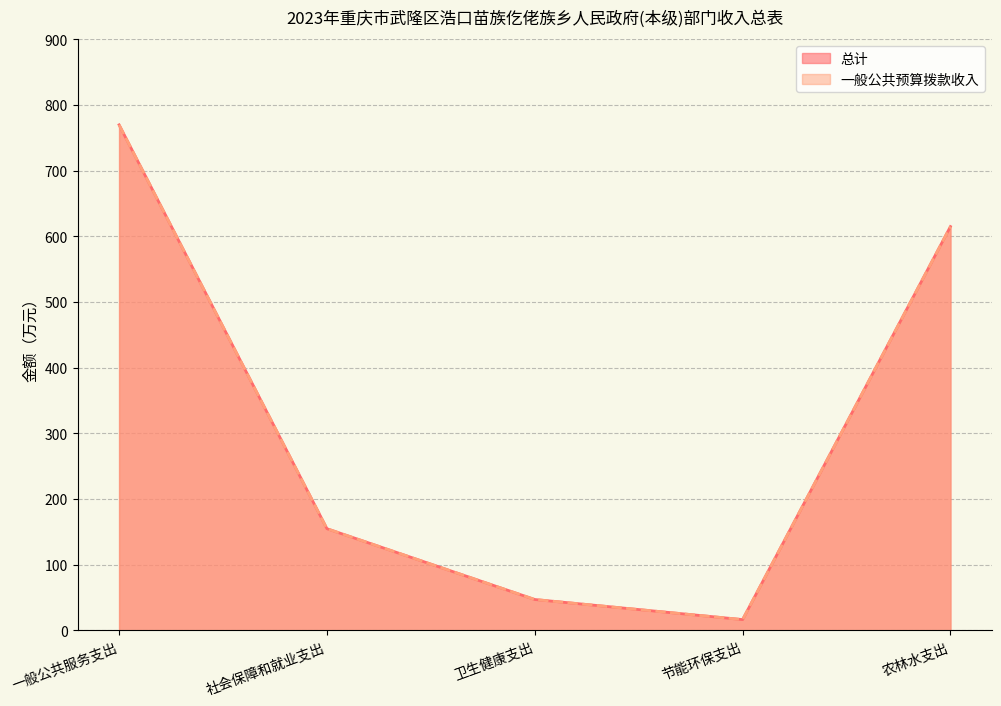

Which label corresponds to the smallest value in the chart?

节能环保支出